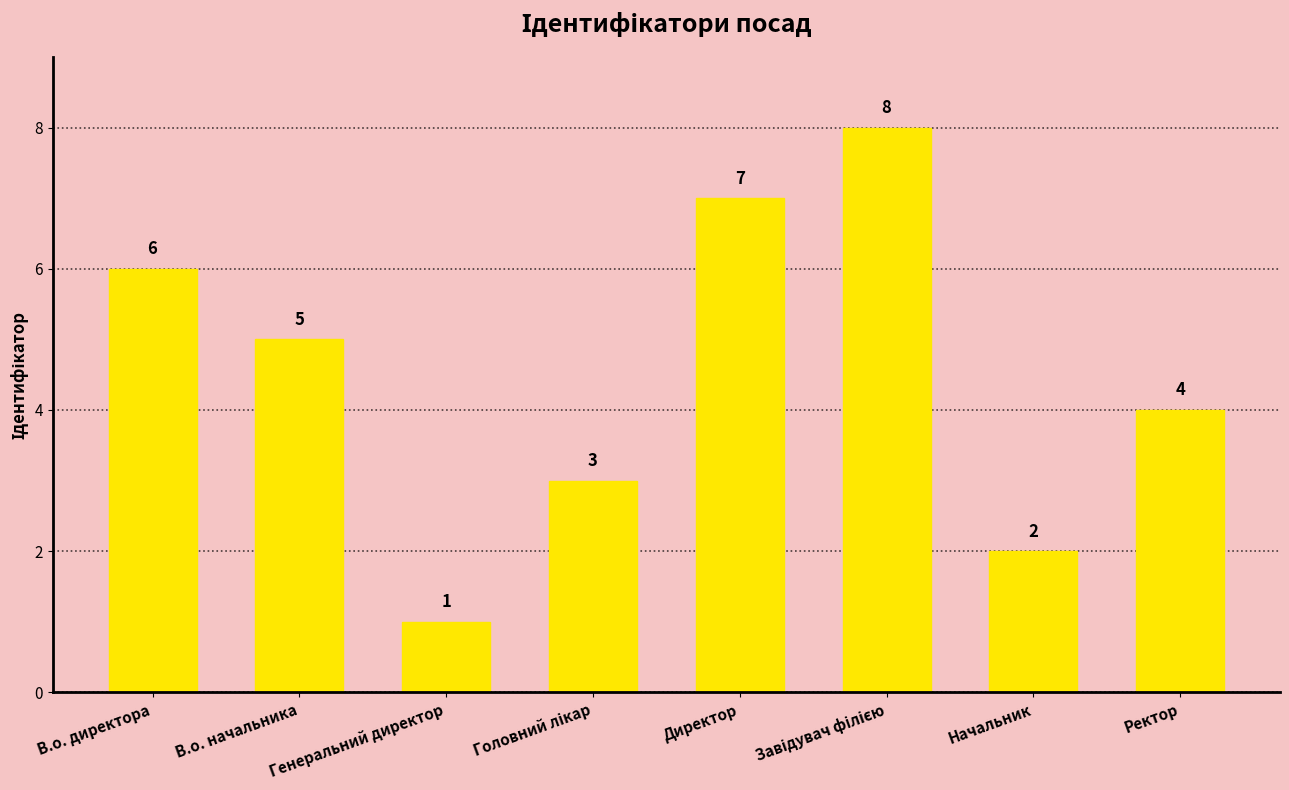

How many categories are shown in the chart?

8